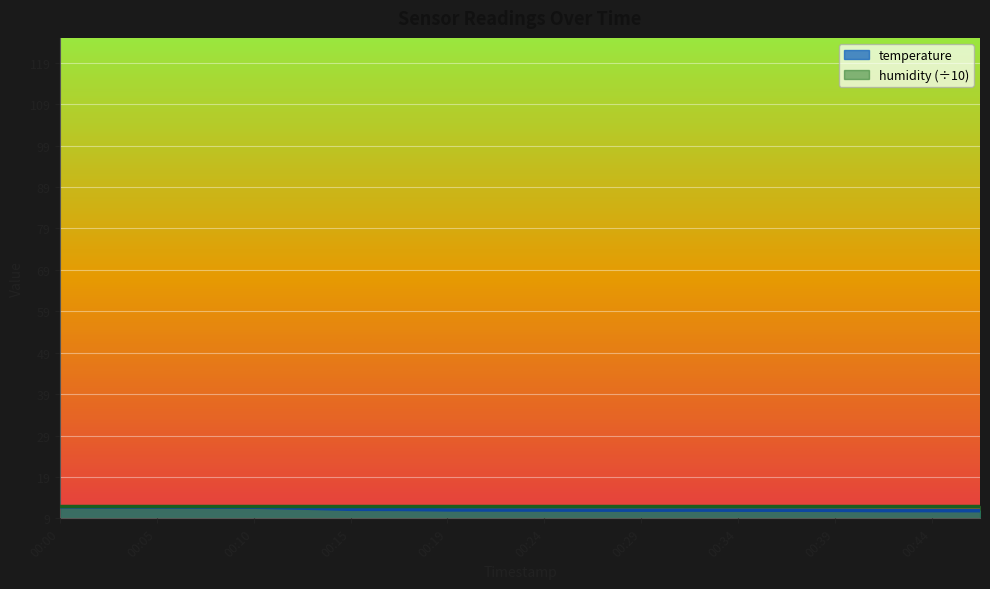

What is the greatest value displayed?

11.9